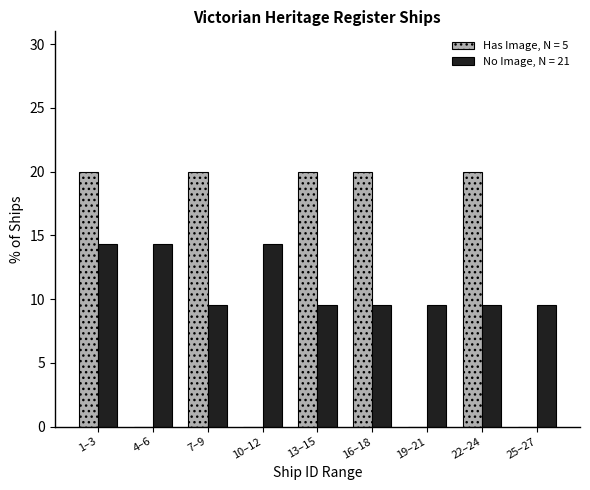

Reading right to left, transcribe all the data shown in this chart.

Has Image, N = 5: 25–27=0.0	22–24=20.0	19–21=0.0	16–18=20.0	13–15=20.0	10–12=0.0	7–9=20.0	4–6=0.0	1–3=20.0
No Image, N = 21: 25–27=9.5	22–24=9.5	19–21=9.5	16–18=9.5	13–15=9.5	10–12=14.3	7–9=9.5	4–6=14.3	1–3=14.3